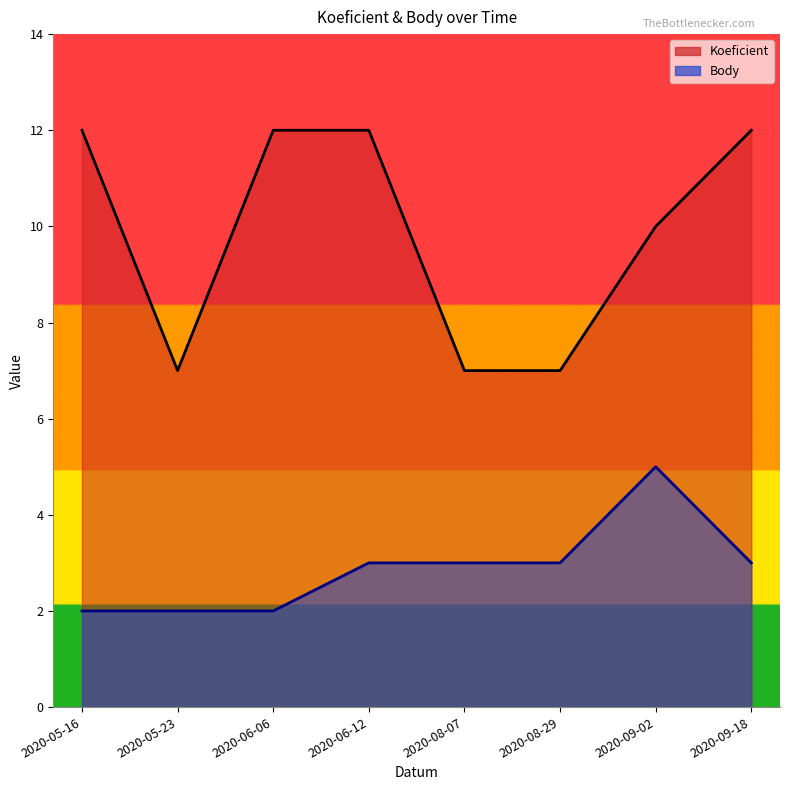

Which has a higher value, 2020-09-18 or 2020-05-16?

2020-09-18